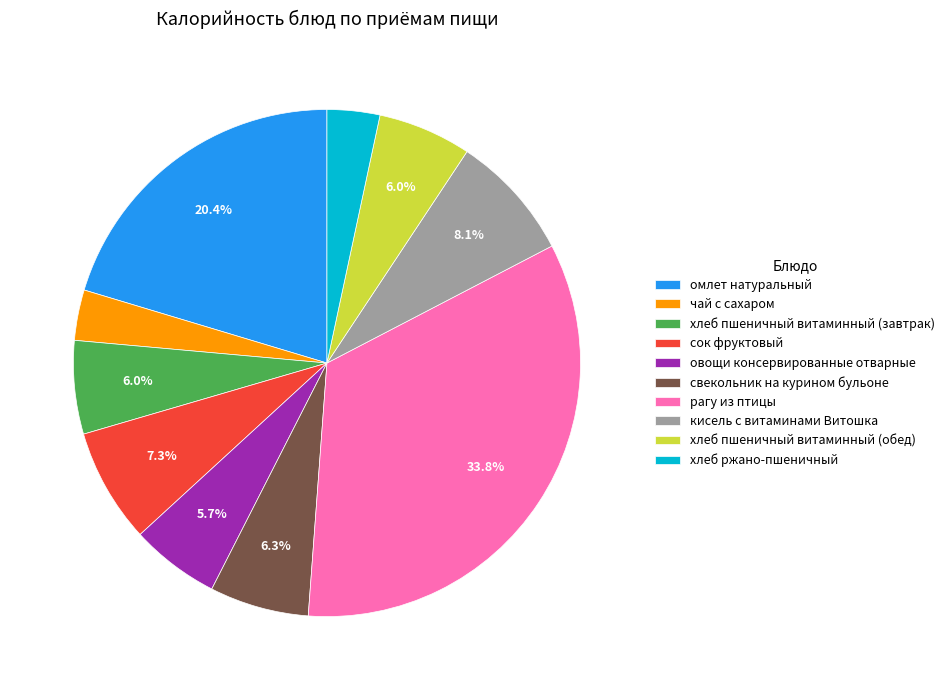

To the nearest percent, what percentage of the pie is хлеб пшеничный витаминный (обед)?

6%